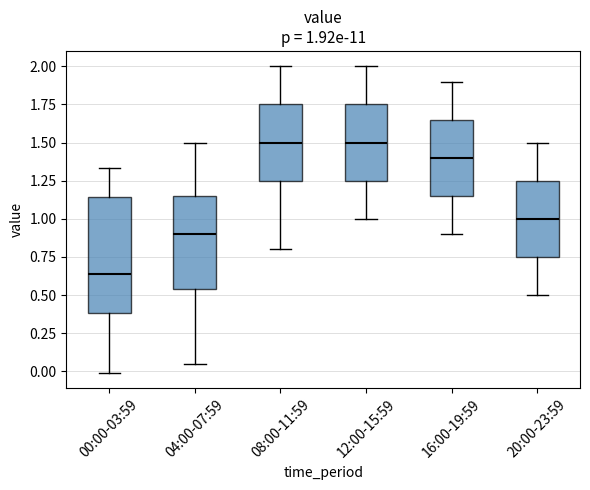

Comparing the boxes themselves (not the whiskers), which one is the tallest?

00:00-03:59